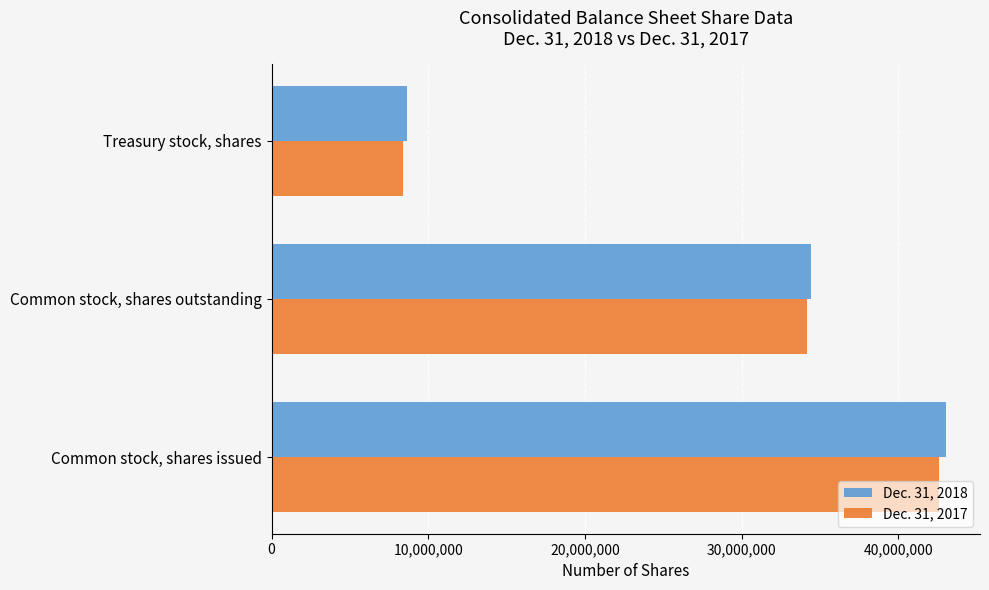

At which category is the sum across all series the highest?

Common stock, shares issued